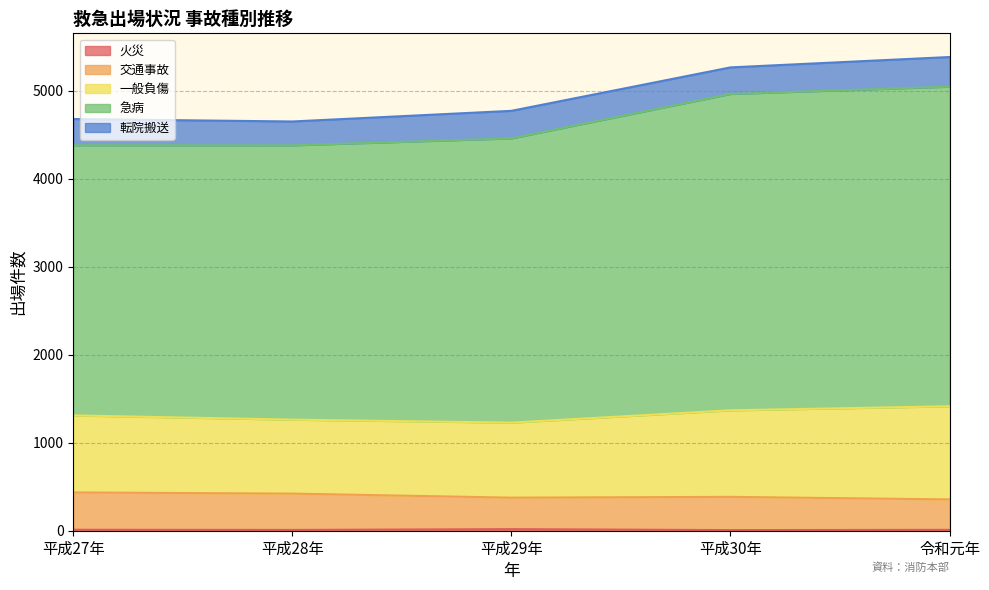

How many lines are shown in the chart?

5